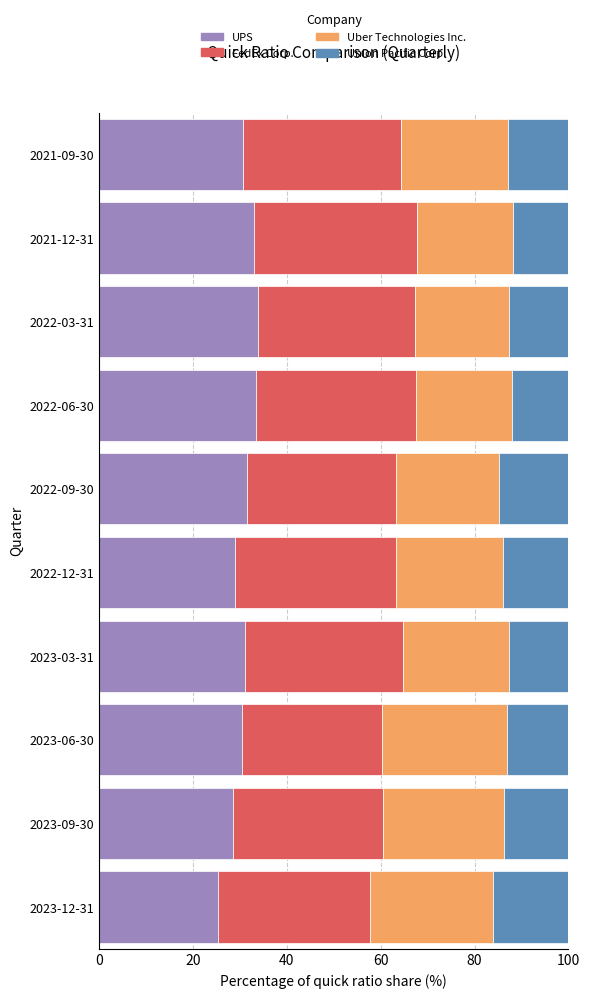

What is the difference between the maximum and minimum values in the UPS series?

8.6